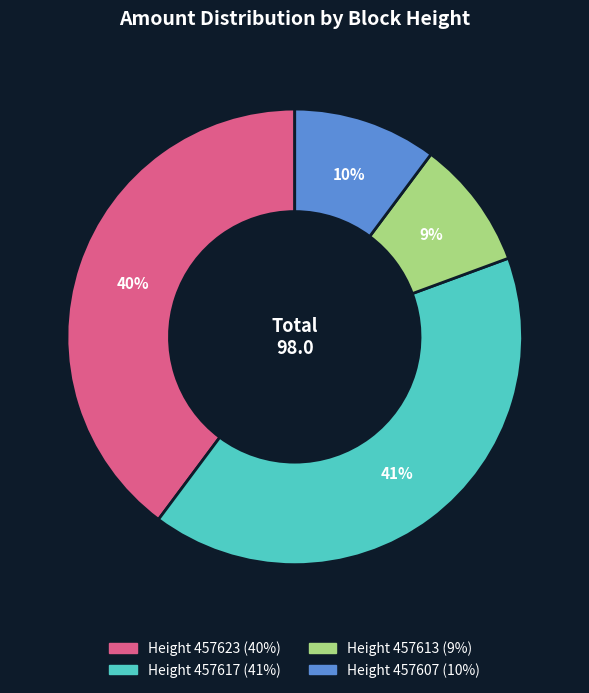

Does any single category account for the majority?

No